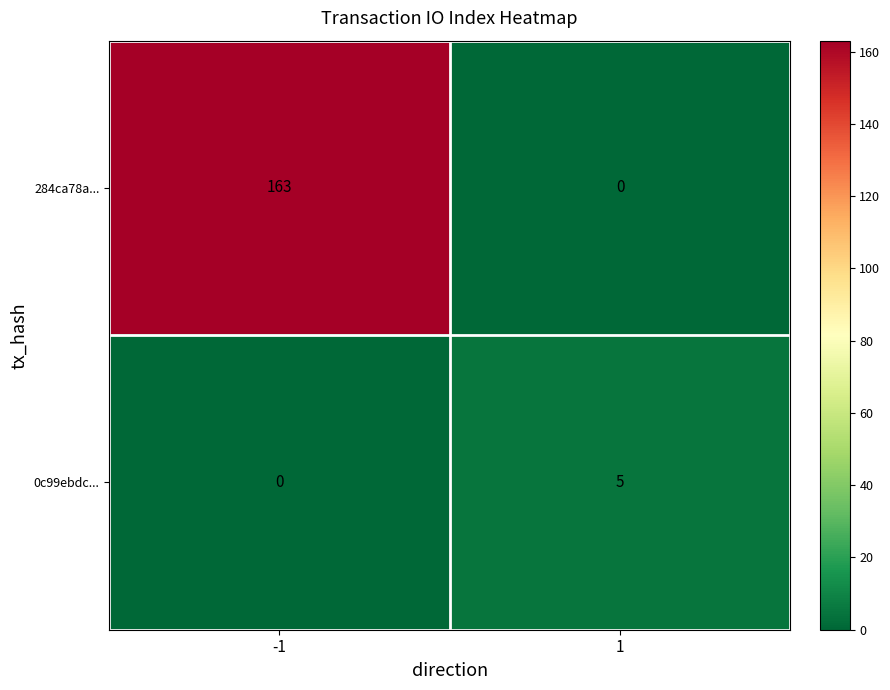

At which category is the sum across all series the highest?

-1